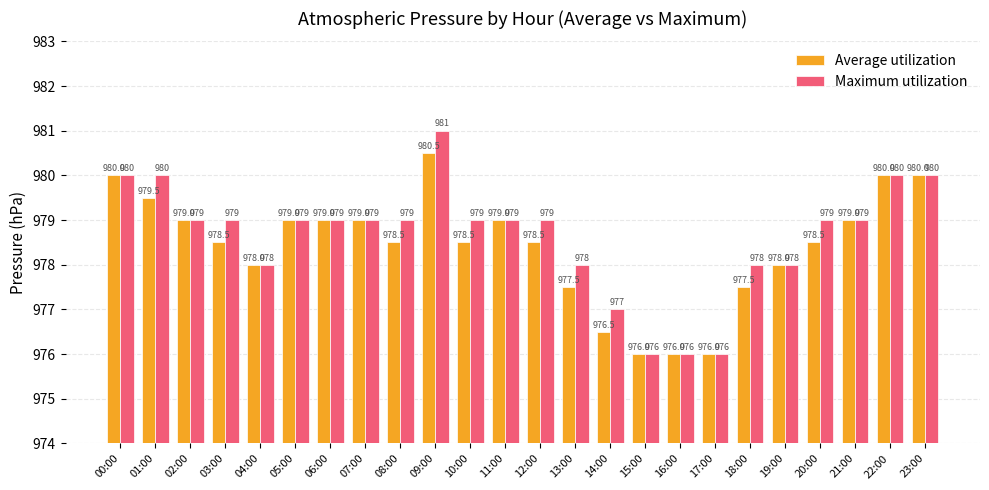

What is the average value of the Maximum utilization series?

978.6